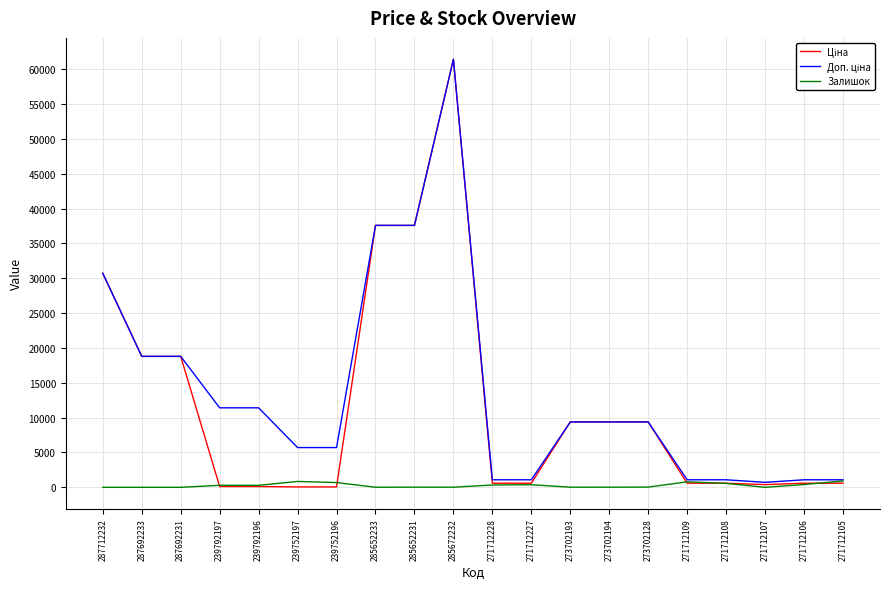

The Залишок series shows 1.0 at 271712107. True or false?

True